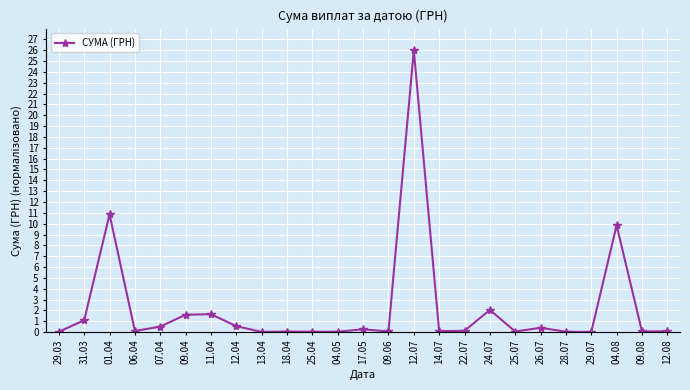

What is the value of the 15th point from the left?

26.0